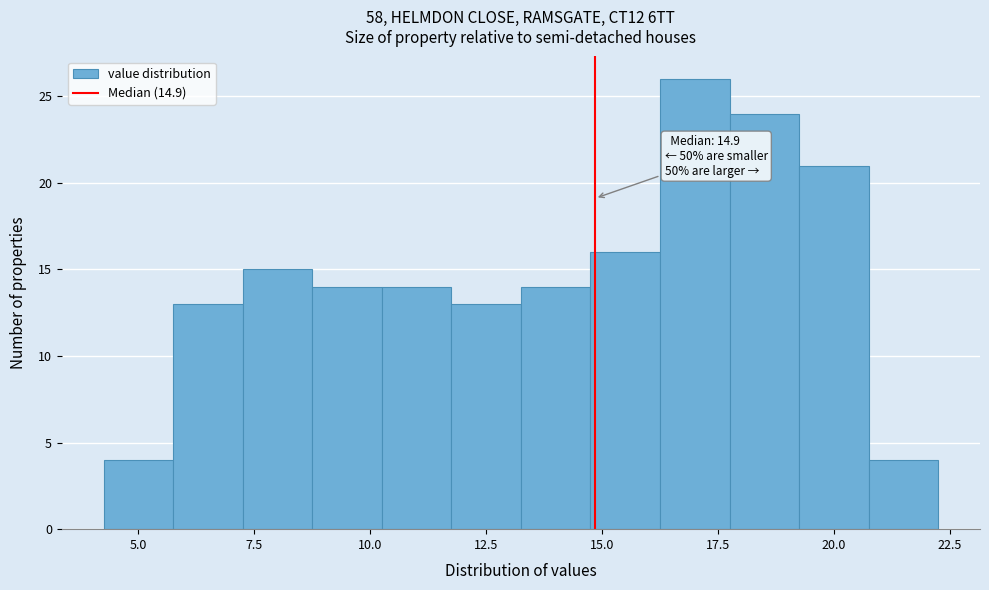

Around what value on the x-axis is the tallest bar? Give the approximate position of its centre, as read against the axis.

17.0